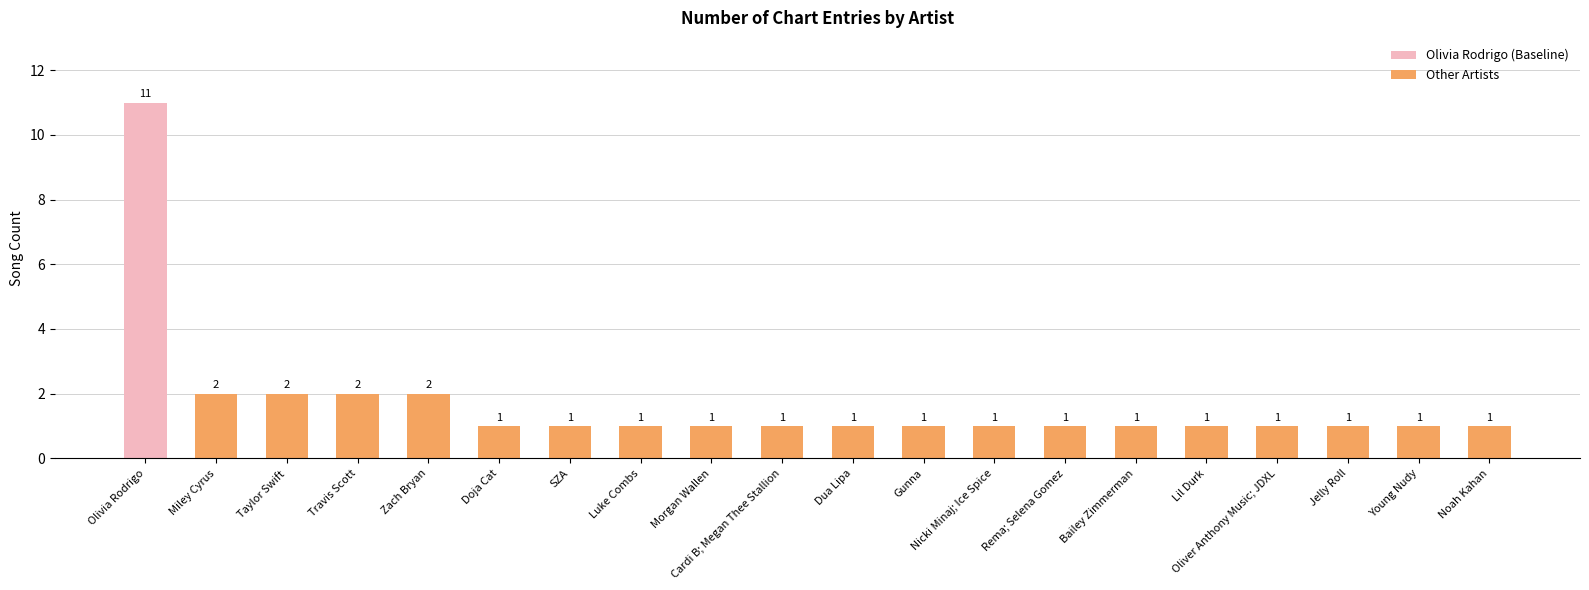

Reading left to right, transcribe all the data shown in this chart.

11	2	2	2	2	1	1	1	1	1	1	1	1	1	1	1	1	1	1	1